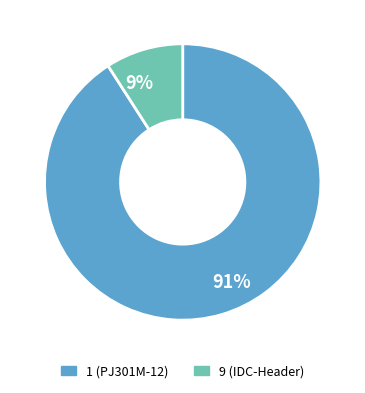

To the nearest percent, what is the average slice percentage?

50%